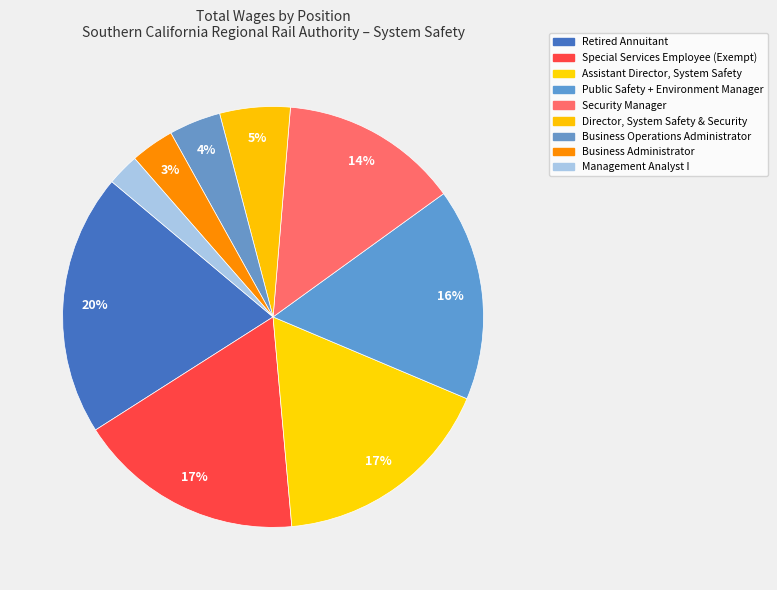

Is Assistant Director, System Safety the majority of the pie?

No